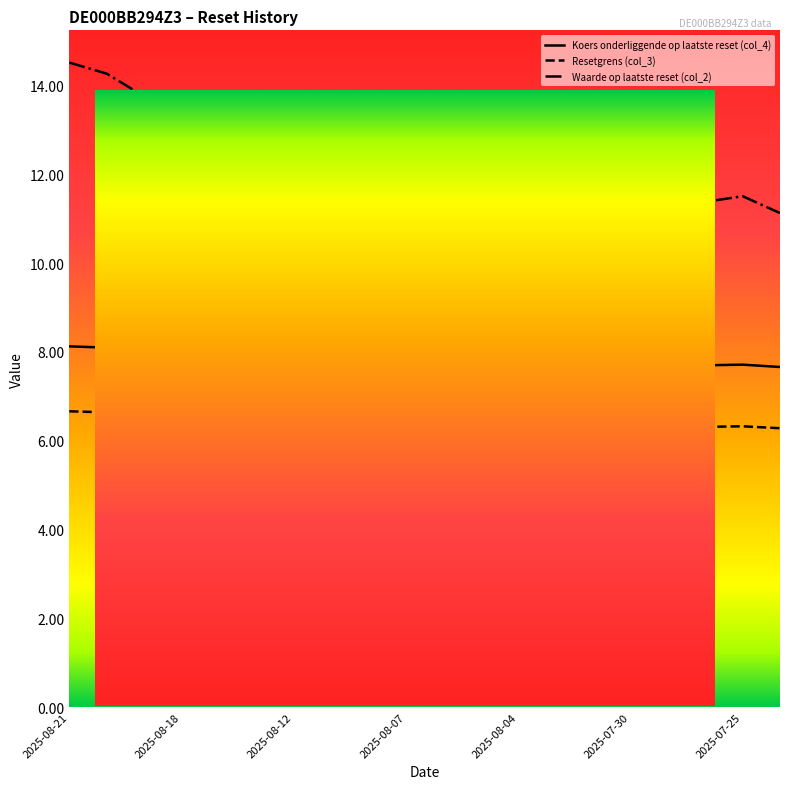

Which series has the largest range (max minus min)?

Waarde op laatste reset (col_2)